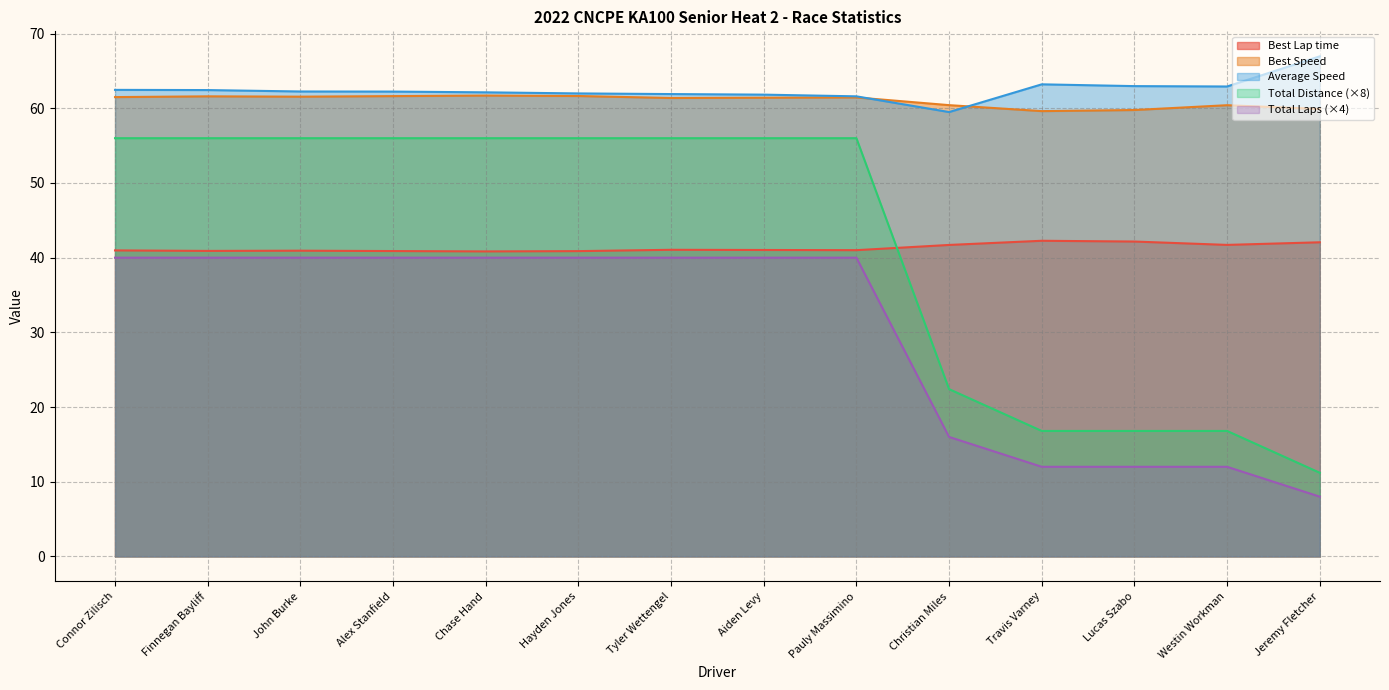

What is the smallest value displayed?

8.0